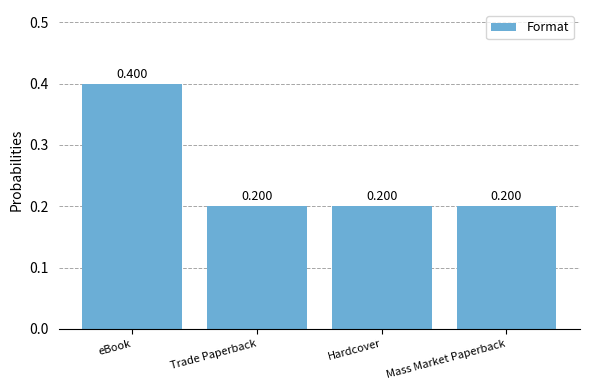

What is the label of the 2nd bar from the left?

Trade Paperback